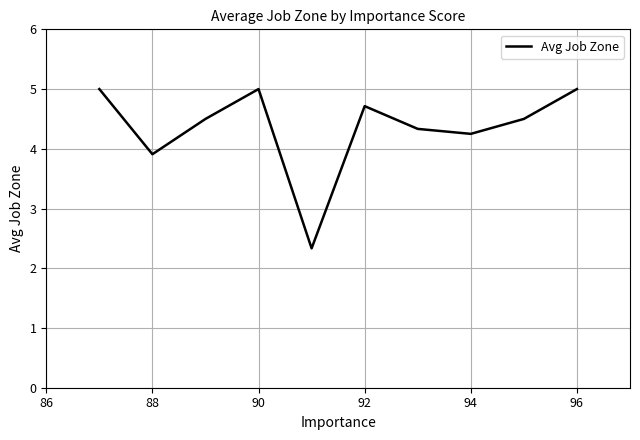

What is the maximum value shown in the chart?

5.0